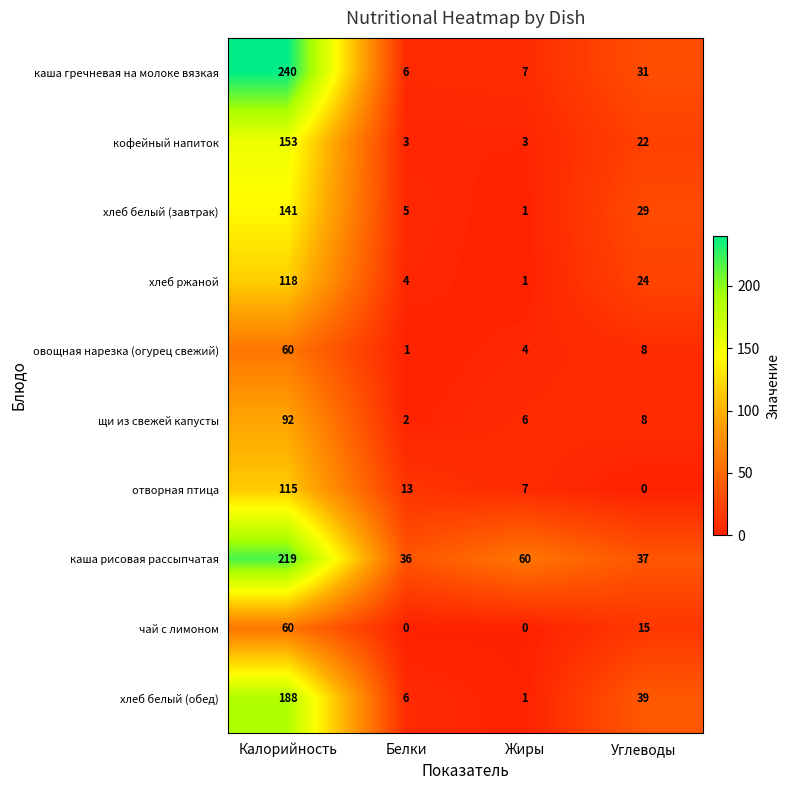

The чай с лимоном series shows 0 at Белки. True or false?

True